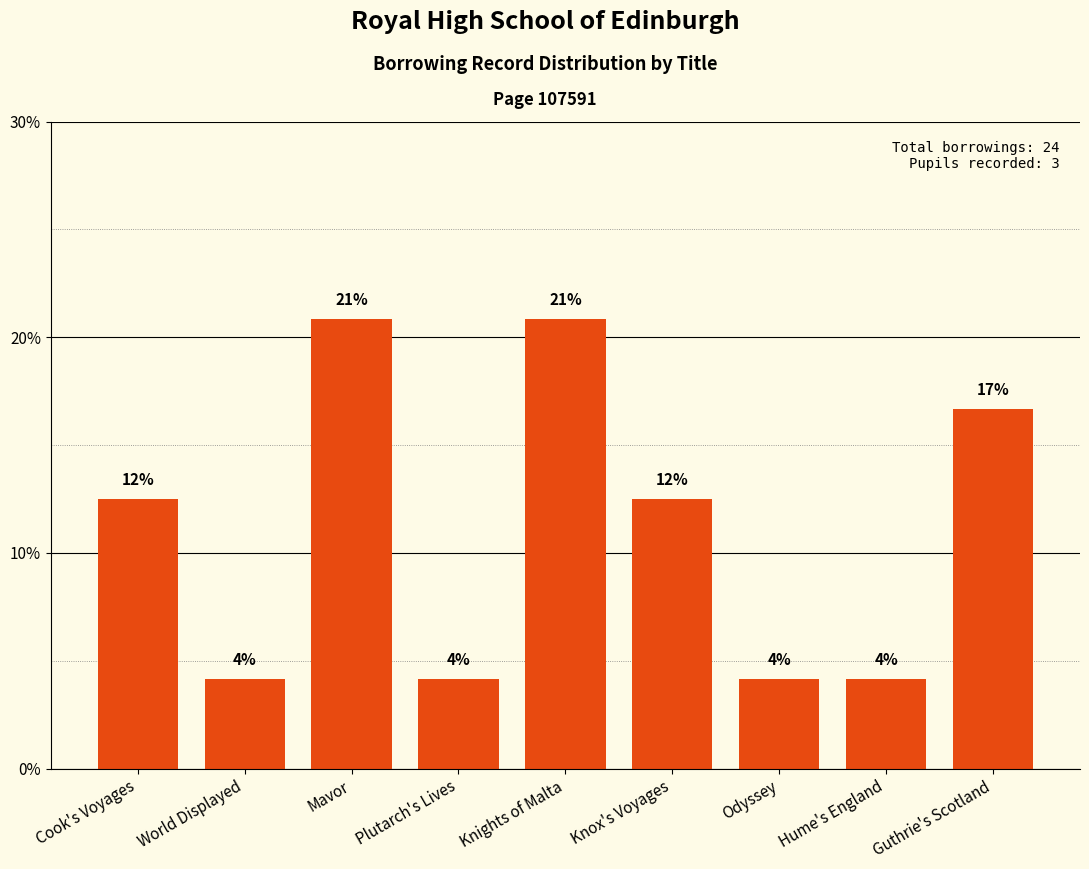

Rank the categories by value from highest to lowest.

Mavor, Knights of Malta, Guthrie's Scotland, Cook's Voyages, Knox's Voyages, World Displayed, Plutarch's Lives, Odyssey, Hume's England